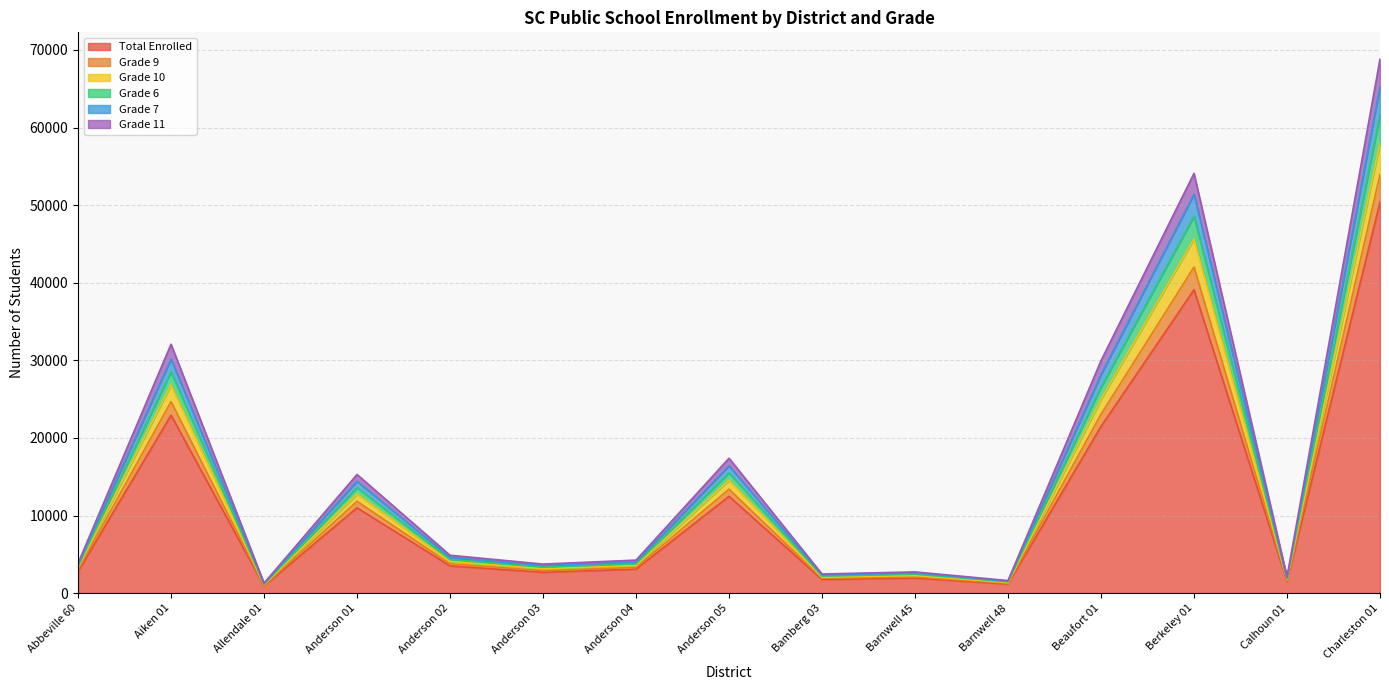

What is the maximum value for Total Enrolled?

50398